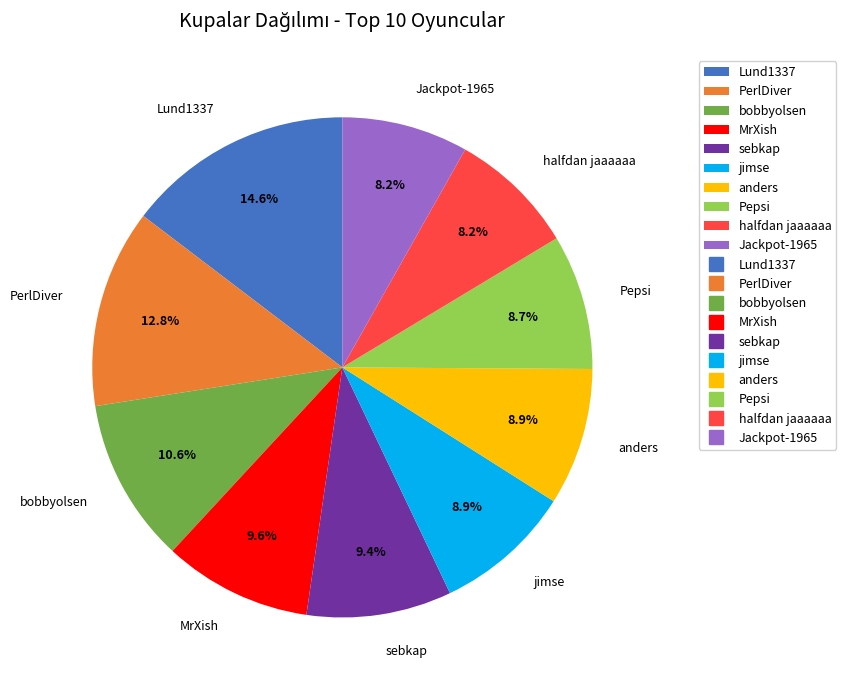

To the nearest percent, what is the difference between the largest and smallest slice percentages?

6%